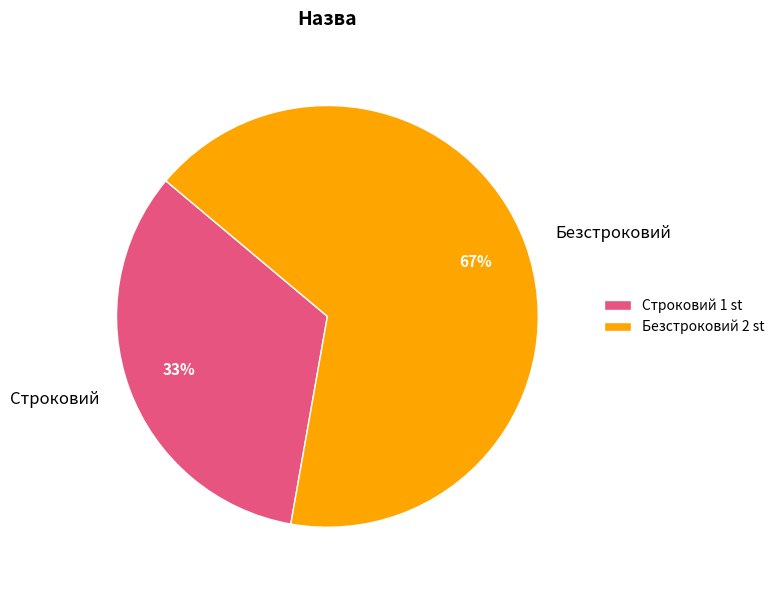

Is it true that Безстроковий is 67% of the pie?

True